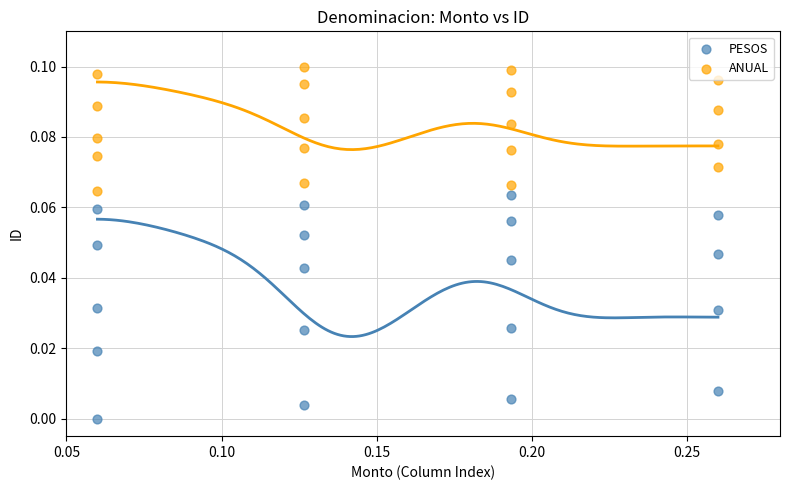

Which series reaches the maximum Y coordinate?

ANUAL